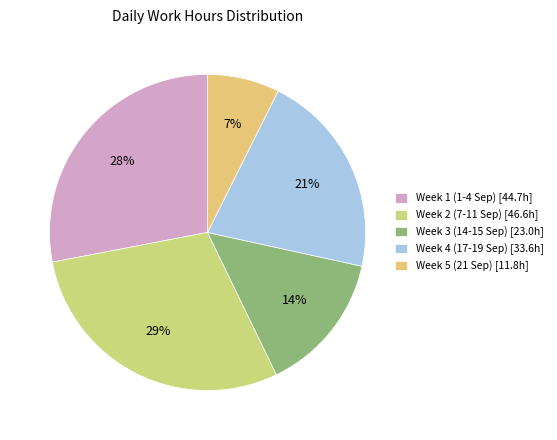

How many segments does this pie chart have?

5